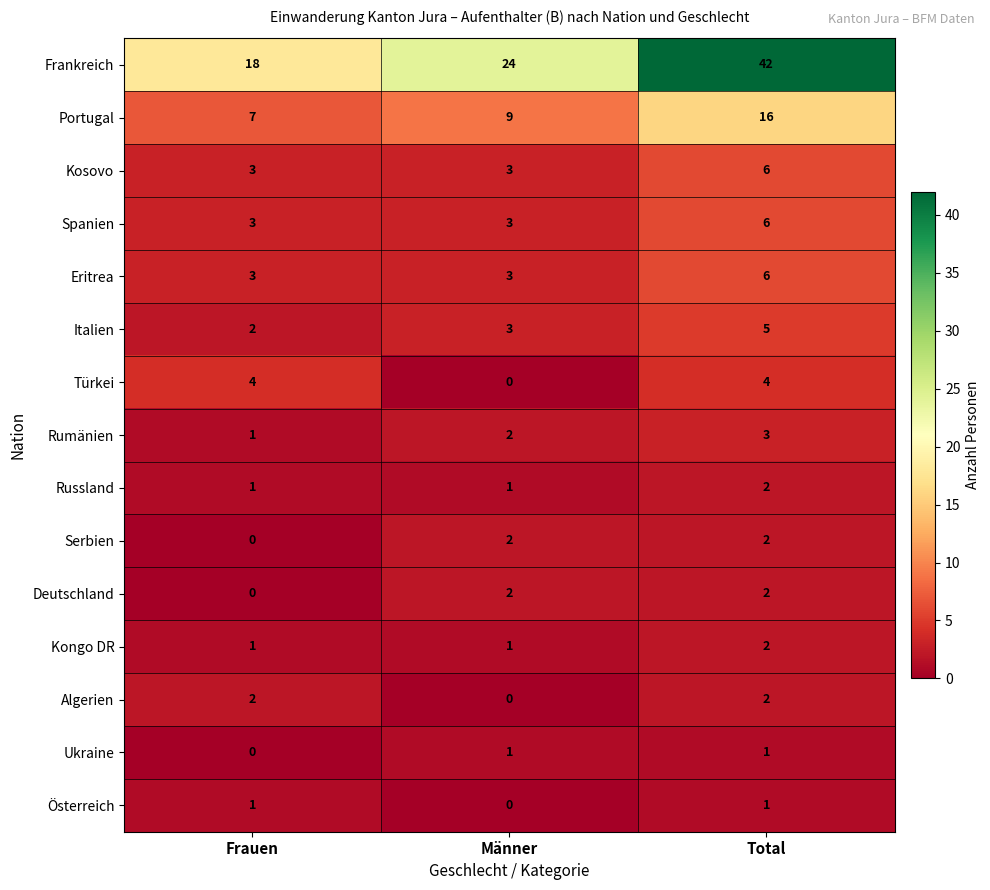

Between Männer and Total, which series saw the biggest shift?

Frankreich